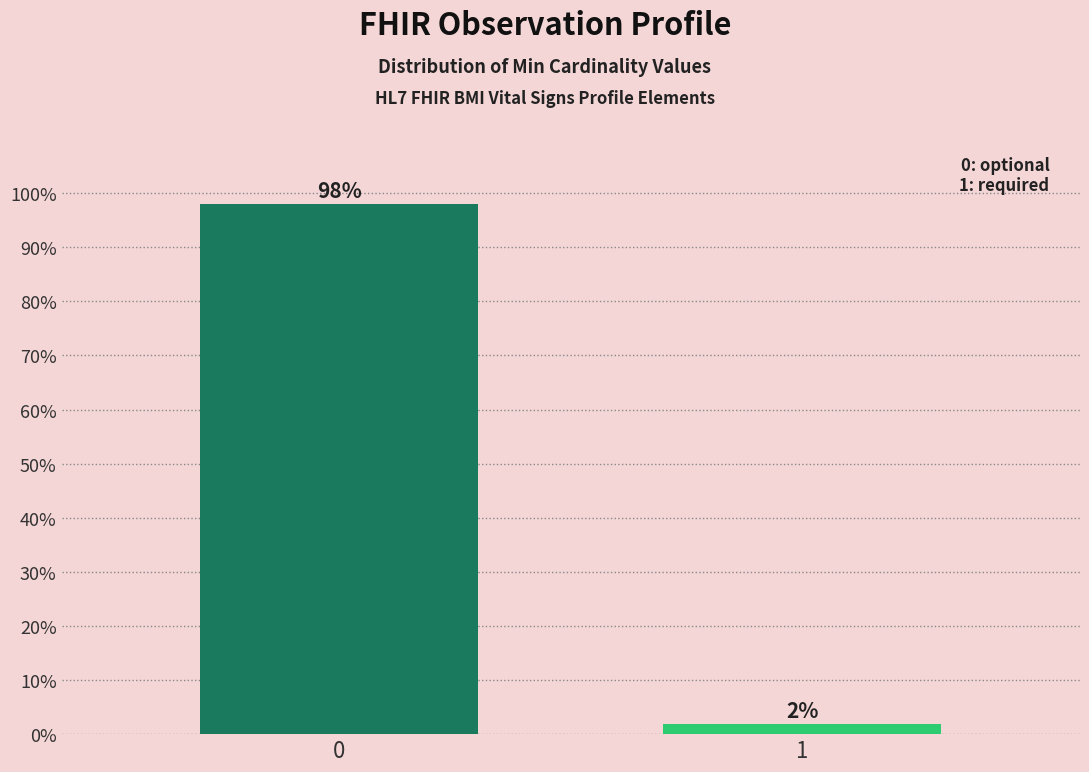

Are the bars horizontal?

No